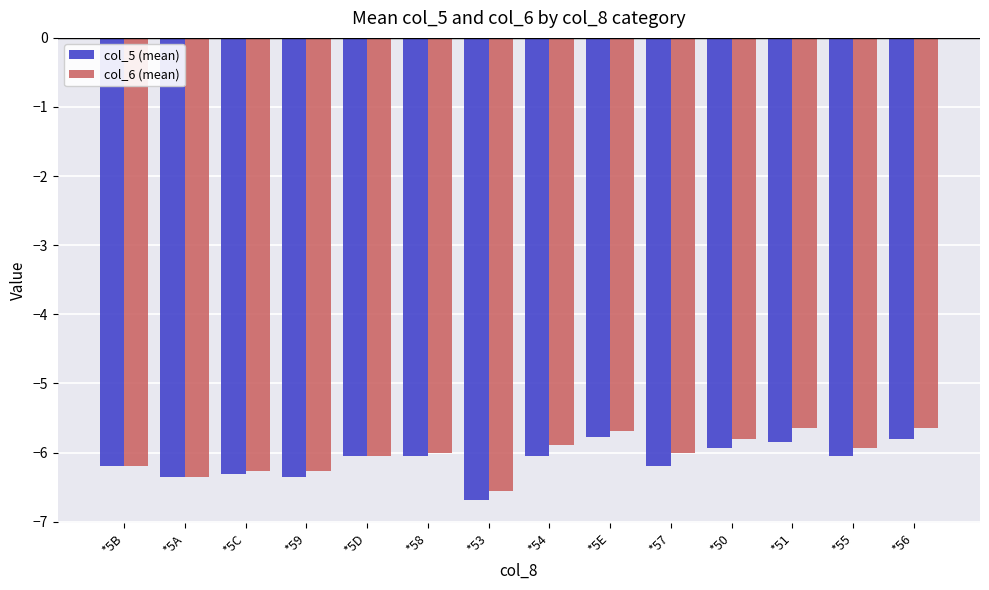

What is the total value across all series at *53?

-13.2